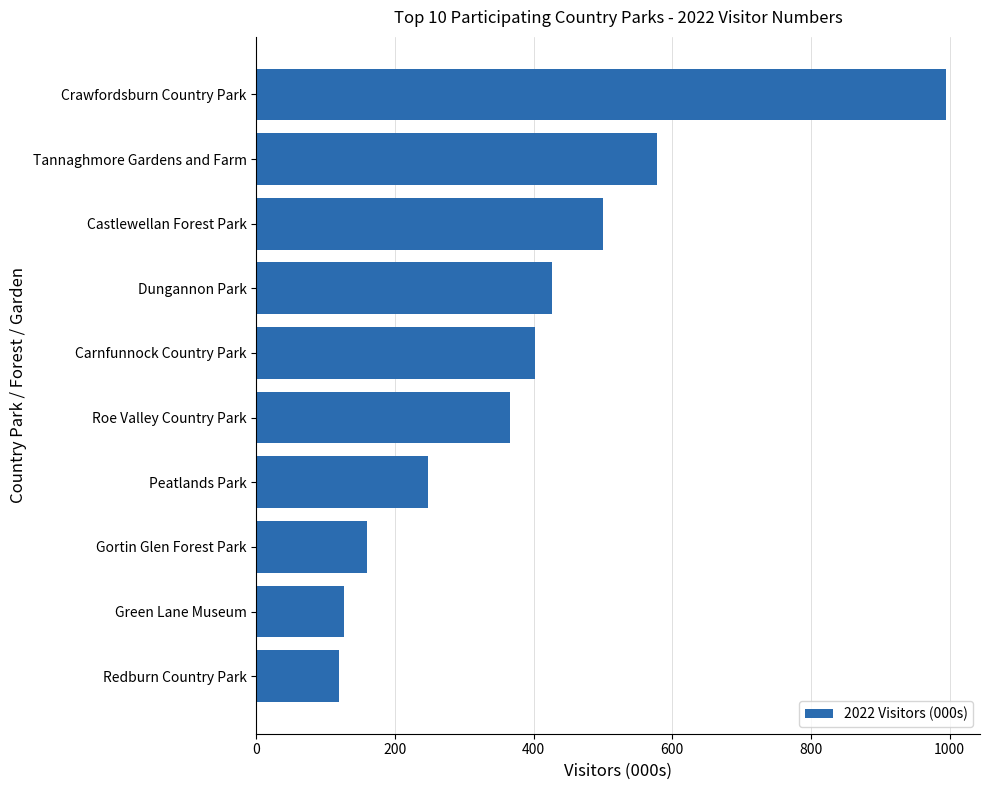

The chart shows a value of 344 at Peatlands Park. True or false?

False